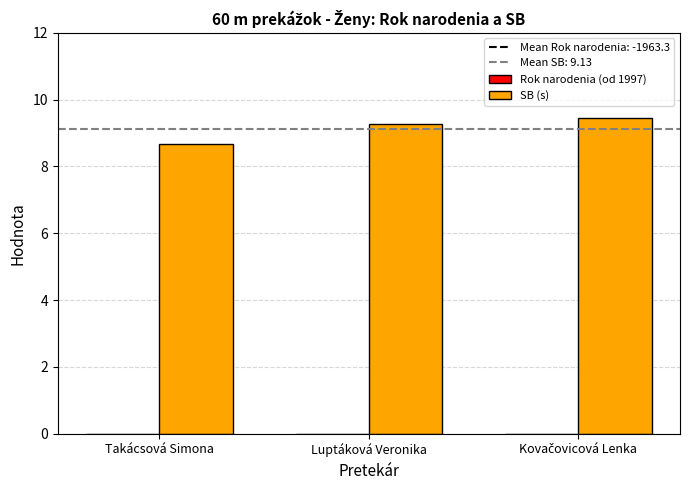

What is the difference between the maximum and minimum values in the SB (s) series?

0.8